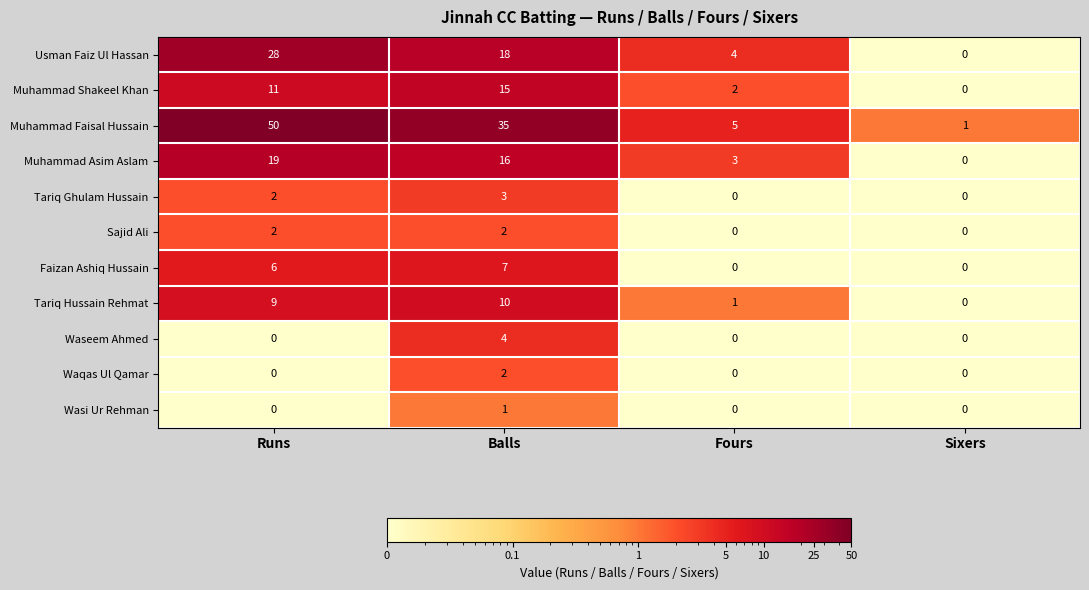

The Waseem Ahmed series shows 0 at Runs. True or false?

True